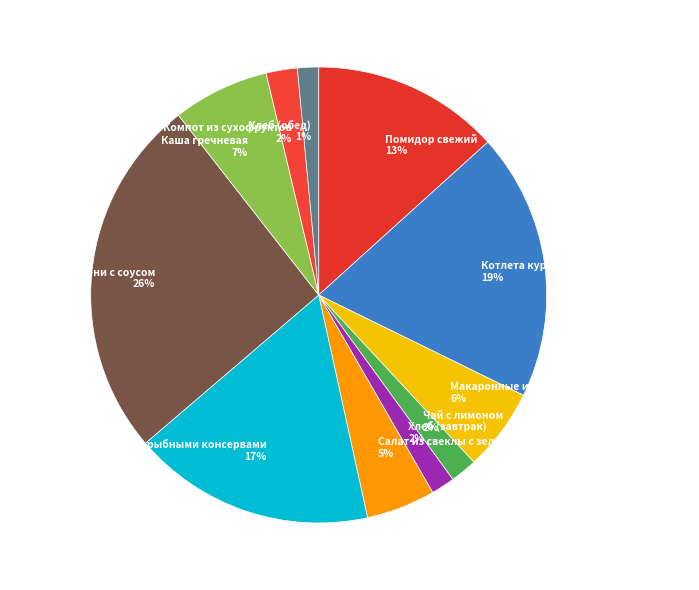

Is there any slice that represents more than half of the pie?

No